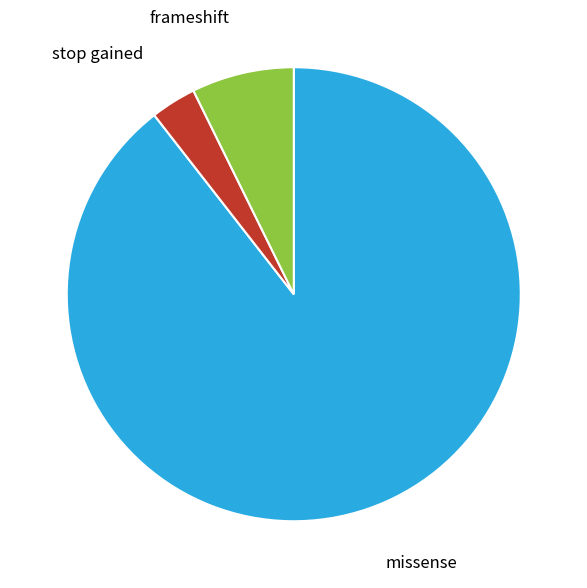

Rank the categories by value from lowest to highest.

stop gained, frameshift, missense